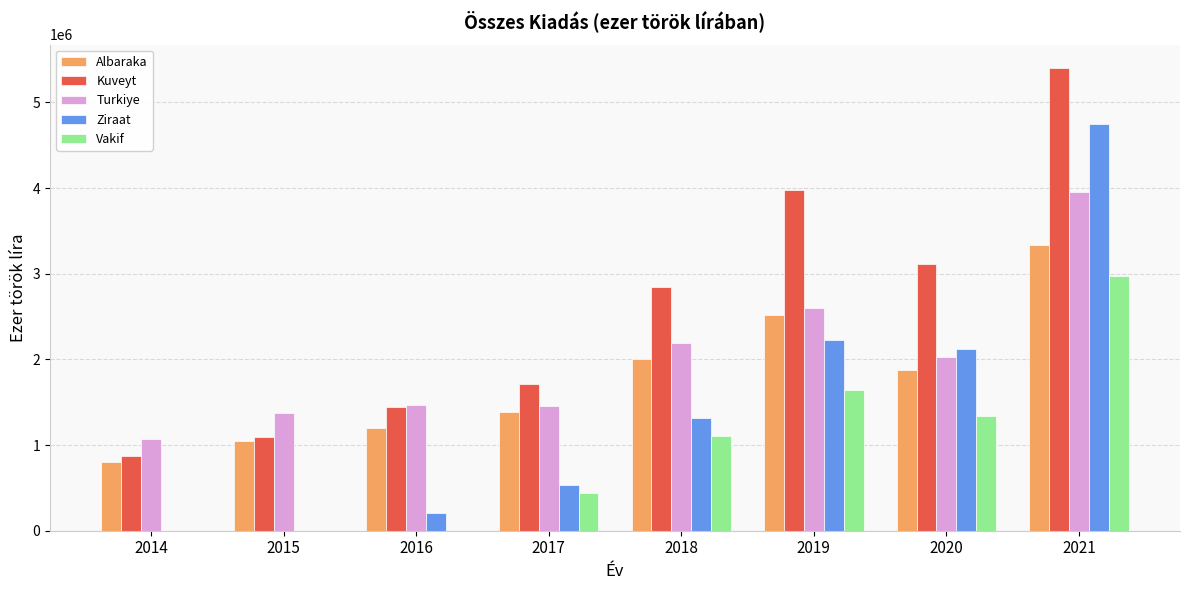

What is the highest value of the Vakif series?

2973421